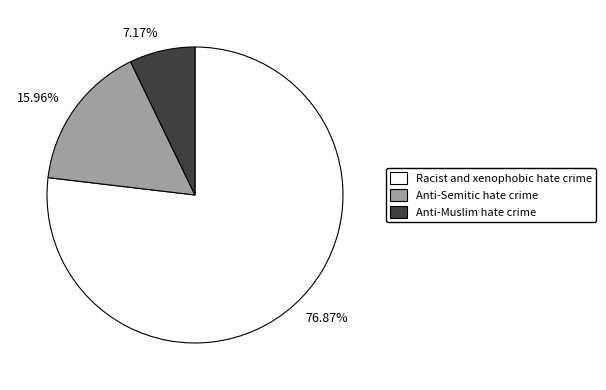

Rank the categories by value from lowest to highest.

7.17%, 15.96%, 76.87%